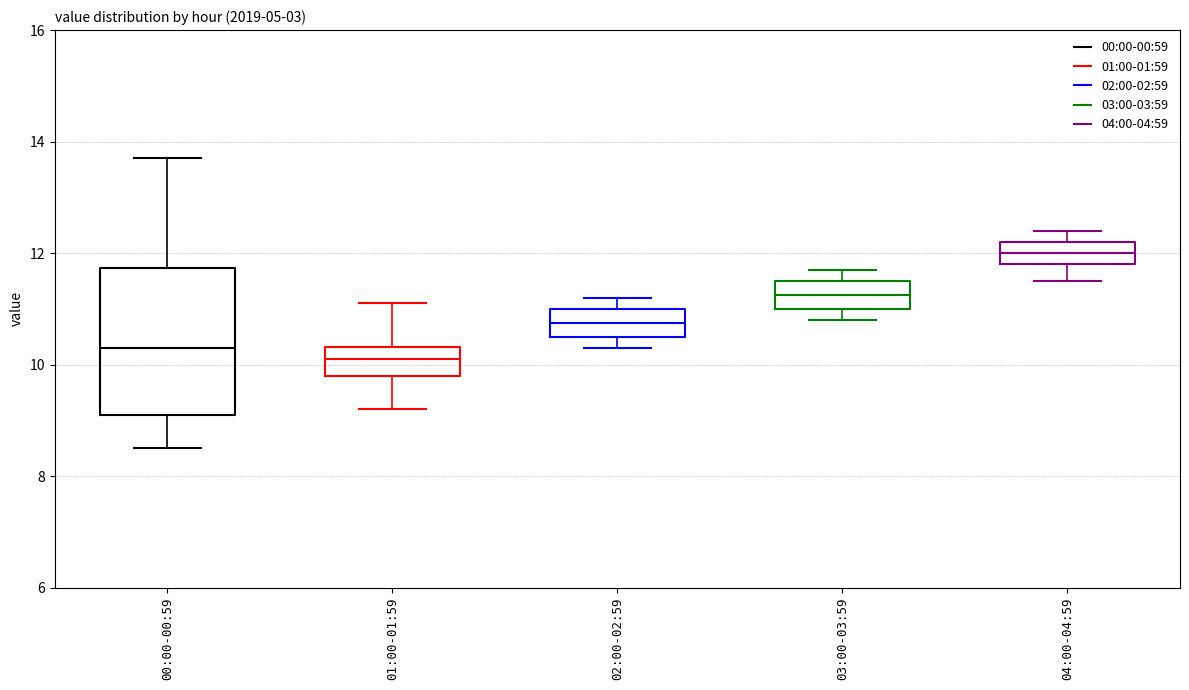

Reading left to right, read every box against the y-axis: the position of its median line, the range the box covers, and the ends of its whiskers. The values are not printed on the chart, so give them approximately, as read against the axis.

00:00-00:59: median 10.4, box 9.2 to 11.8, whiskers 8.6 to 13.8
01:00-01:59: median 10.2, box 9.8 to 10.4, whiskers 9.2 to 11.2
02:00-02:59: median 10.8, box 10.6 to 11.0, whiskers 10.4 to 11.2
03:00-03:59: median 11.2, box 11.0 to 11.6, whiskers 10.8 to 11.8
04:00-04:59: median 12.0, box 11.8 to 12.2, whiskers 11.6 to 12.4